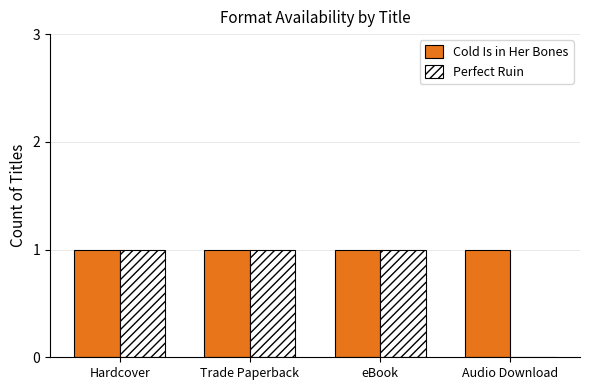

Where is Perfect Ruin nearest to the value 0?

Audio Download